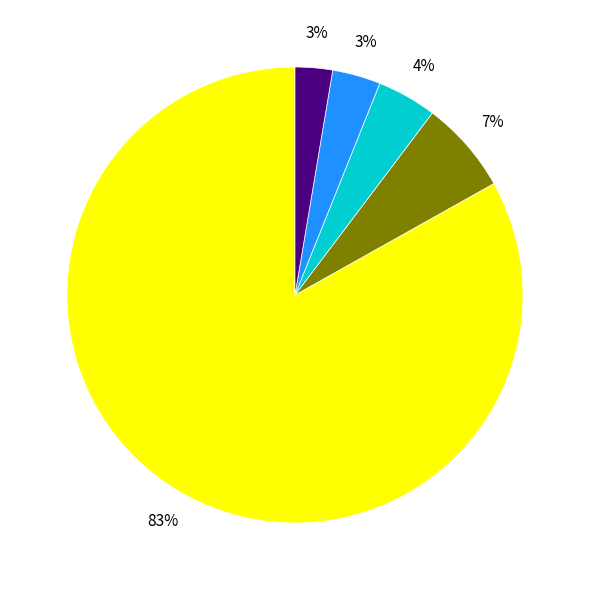

Does any single category account for the majority?

Yes